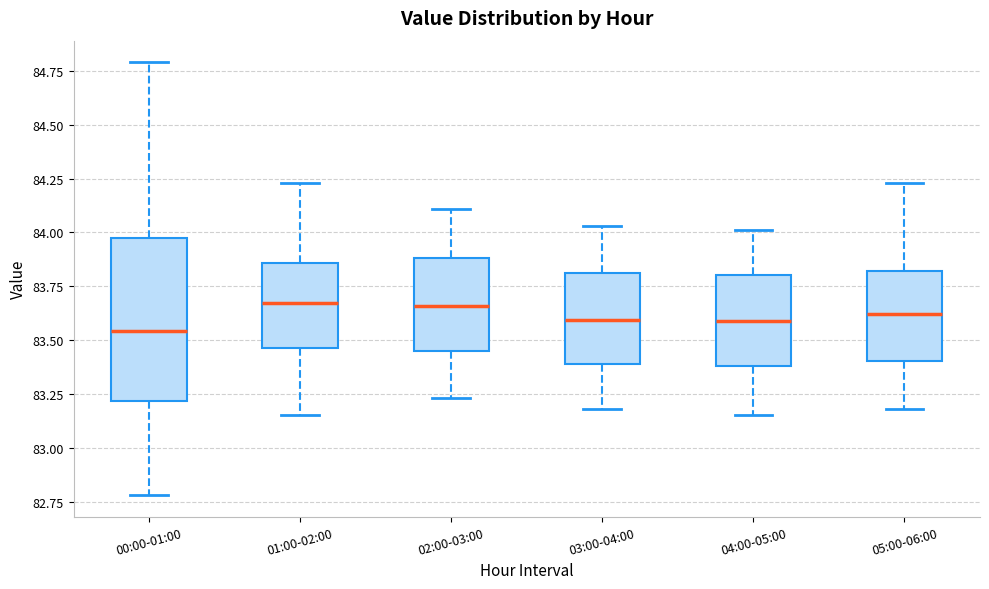

Comparing the boxes themselves (not the whiskers), which one is the tallest?

00:00-01:00